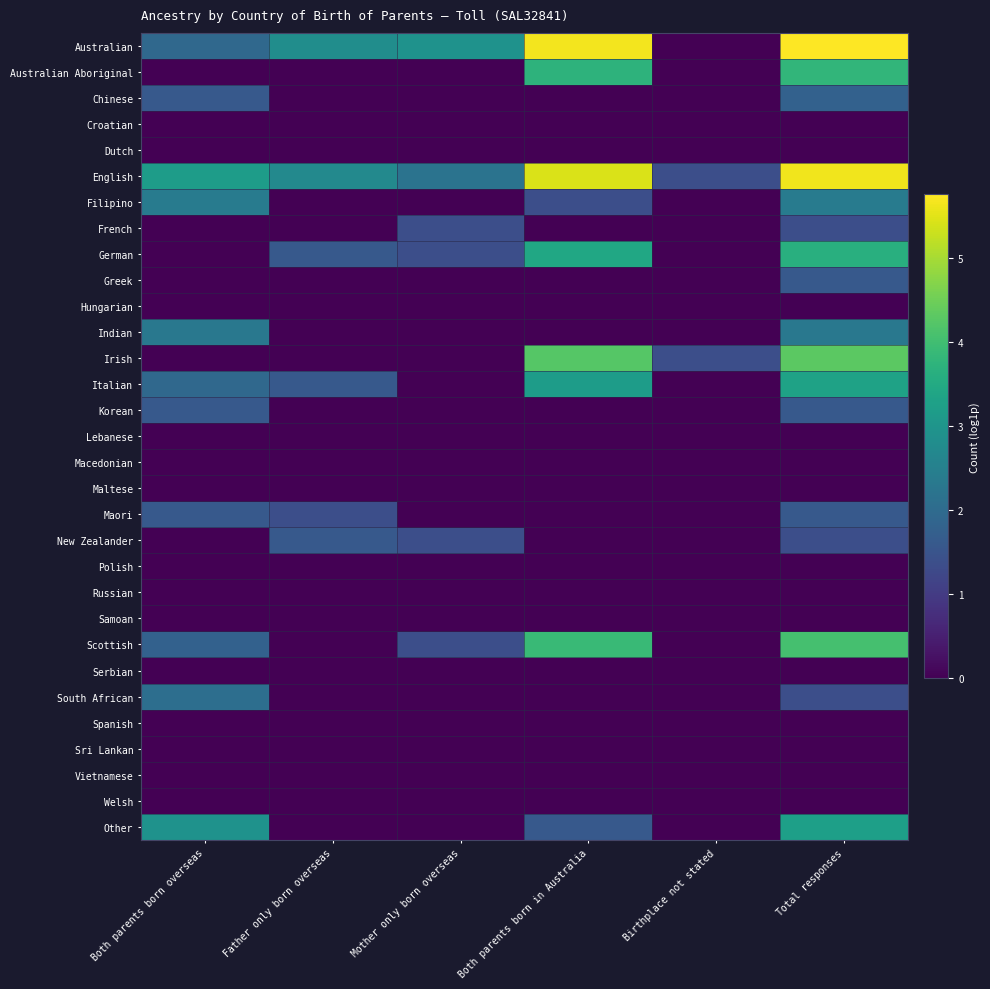

Reading left to right, what are all the values shown in this chart?

Australian: Both parents born overseas=1.9	Father only born overseas=2.8	Mother only born overseas=2.9	Both parents born in Australia=5.7	Birthplace not stated=0.0	Total responses=5.8
Australian Aboriginal: Both parents born overseas=0.0	Father only born overseas=0.0	Mother only born overseas=0.0	Both parents born in Australia=3.7	Birthplace not stated=0.0	Total responses=3.8
Chinese: Both parents born overseas=1.6	Father only born overseas=0.0	Mother only born overseas=0.0	Both parents born in Australia=0.0	Birthplace not stated=0.0	Total responses=1.8
Croatian: Both parents born overseas=0.0	Father only born overseas=0.0	Mother only born overseas=0.0	Both parents born in Australia=0.0	Birthplace not stated=0.0	Total responses=0.0
Dutch: Both parents born overseas=0.0	Father only born overseas=0.0	Mother only born overseas=0.0	Both parents born in Australia=0.0	Birthplace not stated=0.0	Total responses=0.0
English: Both parents born overseas=3.2	Father only born overseas=2.7	Mother only born overseas=2.2	Both parents born in Australia=5.4	Birthplace not stated=1.4	Total responses=5.6
Filipino: Both parents born overseas=2.4	Father only born overseas=0.0	Mother only born overseas=0.0	Both parents born in Australia=1.4	Birthplace not stated=0.0	Total responses=2.4
French: Both parents born overseas=0.0	Father only born overseas=0.0	Mother only born overseas=1.4	Both parents born in Australia=0.0	Birthplace not stated=0.0	Total responses=1.4
German: Both parents born overseas=0.0	Father only born overseas=1.6	Mother only born overseas=1.4	Both parents born in Australia=3.4	Birthplace not stated=0.0	Total responses=3.6
Greek: Both parents born overseas=0.0	Father only born overseas=0.0	Mother only born overseas=0.0	Both parents born in Australia=0.0	Birthplace not stated=0.0	Total responses=1.6
Hungarian: Both parents born overseas=0.0	Father only born overseas=0.0	Mother only born overseas=0.0	Both parents born in Australia=0.0	Birthplace not stated=0.0	Total responses=0.0
Indian: Both parents born overseas=2.3	Father only born overseas=0.0	Mother only born overseas=0.0	Both parents born in Australia=0.0	Birthplace not stated=0.0	Total responses=2.3
Irish: Both parents born overseas=0.0	Father only born overseas=0.0	Mother only born overseas=0.0	Both parents born in Australia=4.2	Birthplace not stated=1.4	Total responses=4.3
Italian: Both parents born overseas=1.9	Father only born overseas=1.6	Mother only born overseas=0.0	Both parents born in Australia=3.2	Birthplace not stated=0.0	Total responses=3.3
Korean: Both parents born overseas=1.6	Father only born overseas=0.0	Mother only born overseas=0.0	Both parents born in Australia=0.0	Birthplace not stated=0.0	Total responses=1.6
Lebanese: Both parents born overseas=0.0	Father only born overseas=0.0	Mother only born overseas=0.0	Both parents born in Australia=0.0	Birthplace not stated=0.0	Total responses=0.0
Macedonian: Both parents born overseas=0.0	Father only born overseas=0.0	Mother only born overseas=0.0	Both parents born in Australia=0.0	Birthplace not stated=0.0	Total responses=0.0
Maltese: Both parents born overseas=0.0	Father only born overseas=0.0	Mother only born overseas=0.0	Both parents born in Australia=0.0	Birthplace not stated=0.0	Total responses=0.0
Maori: Both parents born overseas=1.6	Father only born overseas=1.4	Mother only born overseas=0.0	Both parents born in Australia=0.0	Birthplace not stated=0.0	Total responses=1.6
New Zealander: Both parents born overseas=0.0	Father only born overseas=1.6	Mother only born overseas=1.4	Both parents born in Australia=0.0	Birthplace not stated=0.0	Total responses=1.4
Polish: Both parents born overseas=0.0	Father only born overseas=0.0	Mother only born overseas=0.0	Both parents born in Australia=0.0	Birthplace not stated=0.0	Total responses=0.0
Russian: Both parents born overseas=0.0	Father only born overseas=0.0	Mother only born overseas=0.0	Both parents born in Australia=0.0	Birthplace not stated=0.0	Total responses=0.0
Samoan: Both parents born overseas=0.0	Father only born overseas=0.0	Mother only born overseas=0.0	Both parents born in Australia=0.0	Birthplace not stated=0.0	Total responses=0.0
Scottish: Both parents born overseas=1.8	Father only born overseas=0.0	Mother only born overseas=1.4	Both parents born in Australia=3.9	Birthplace not stated=0.0	Total responses=4.1
Serbian: Both parents born overseas=0.0	Father only born overseas=0.0	Mother only born overseas=0.0	Both parents born in Australia=0.0	Birthplace not stated=0.0	Total responses=0.0
South African: Both parents born overseas=2.1	Father only born overseas=0.0	Mother only born overseas=0.0	Both parents born in Australia=0.0	Birthplace not stated=0.0	Total responses=1.4
Spanish: Both parents born overseas=0.0	Father only born overseas=0.0	Mother only born overseas=0.0	Both parents born in Australia=0.0	Birthplace not stated=0.0	Total responses=0.0
Sri Lankan: Both parents born overseas=0.0	Father only born overseas=0.0	Mother only born overseas=0.0	Both parents born in Australia=0.0	Birthplace not stated=0.0	Total responses=0.0
Vietnamese: Both parents born overseas=0.0	Father only born overseas=0.0	Mother only born overseas=0.0	Both parents born in Australia=0.0	Birthplace not stated=0.0	Total responses=0.0
Welsh: Both parents born overseas=0.0	Father only born overseas=0.0	Mother only born overseas=0.0	Both parents born in Australia=0.0	Birthplace not stated=0.0	Total responses=0.0
Other: Both parents born overseas=2.9	Father only born overseas=0.0	Mother only born overseas=0.0	Both parents born in Australia=1.6	Birthplace not stated=0.0	Total responses=3.3